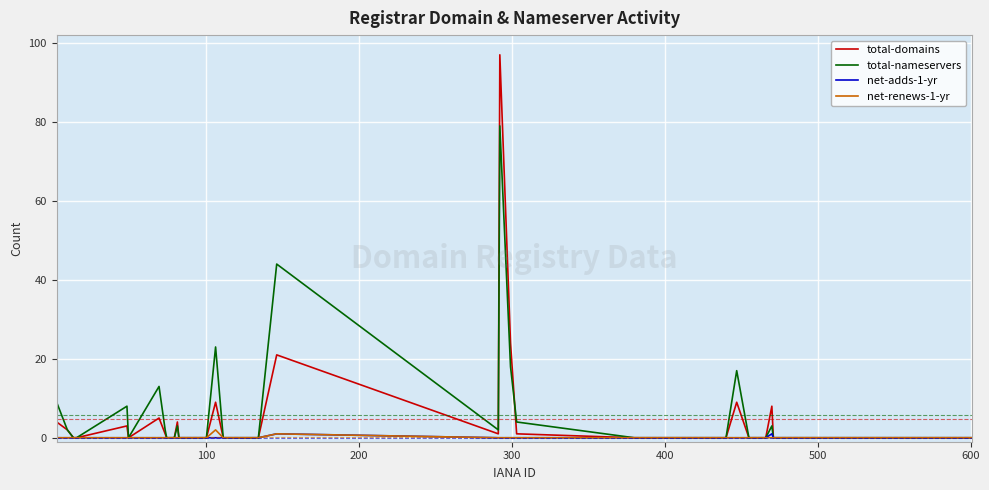

What is the maximum value shown in the chart?

97